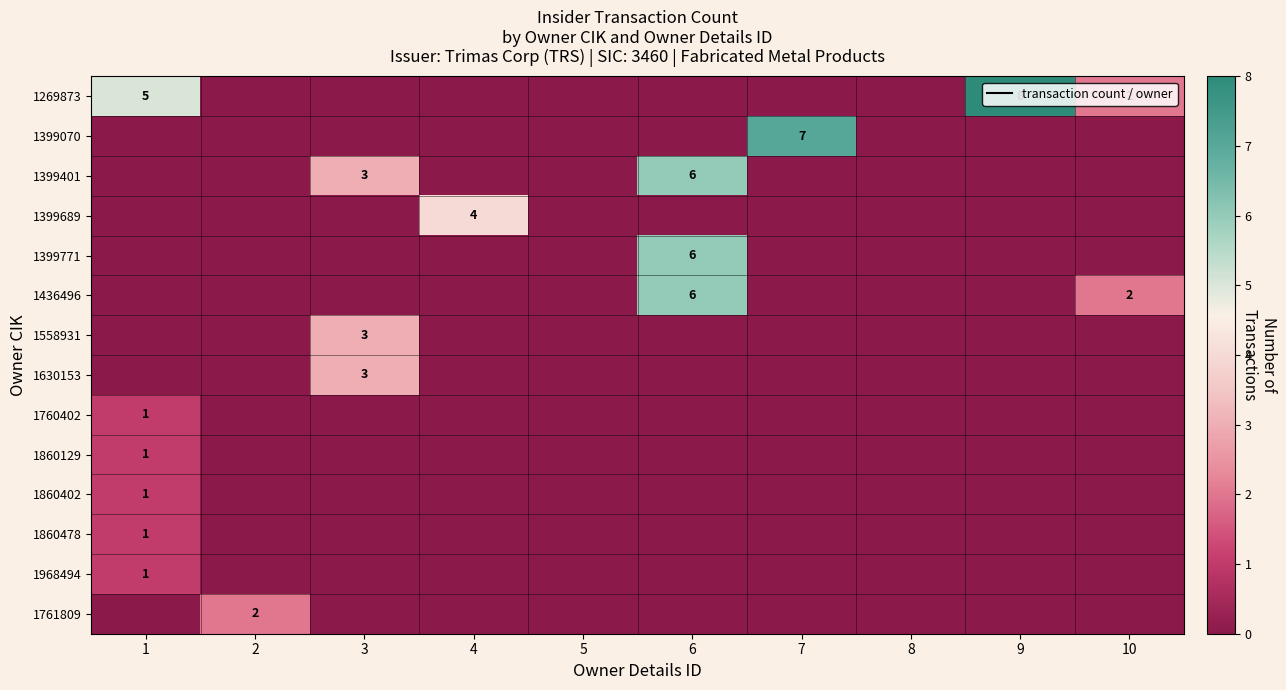

Is it true that 1630153 equals 2 at 3?

False